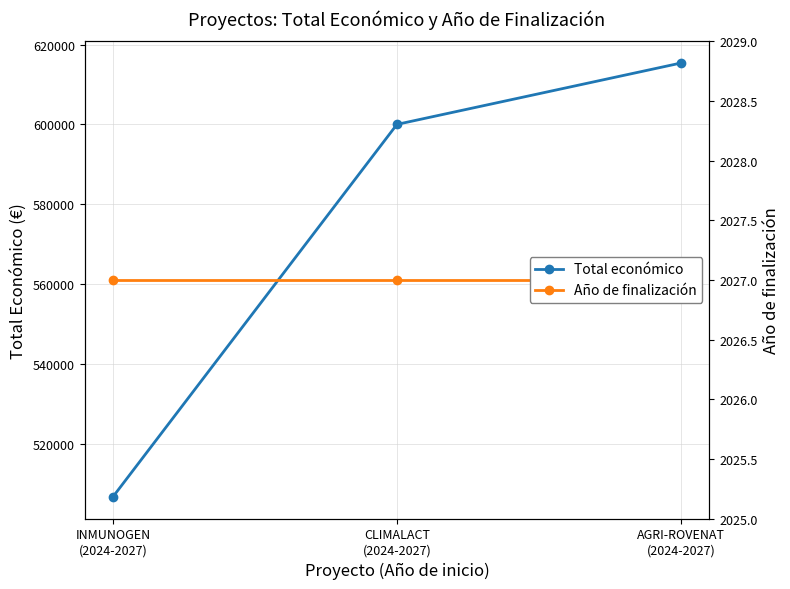

Which series has the largest total across all categories?

Total económico